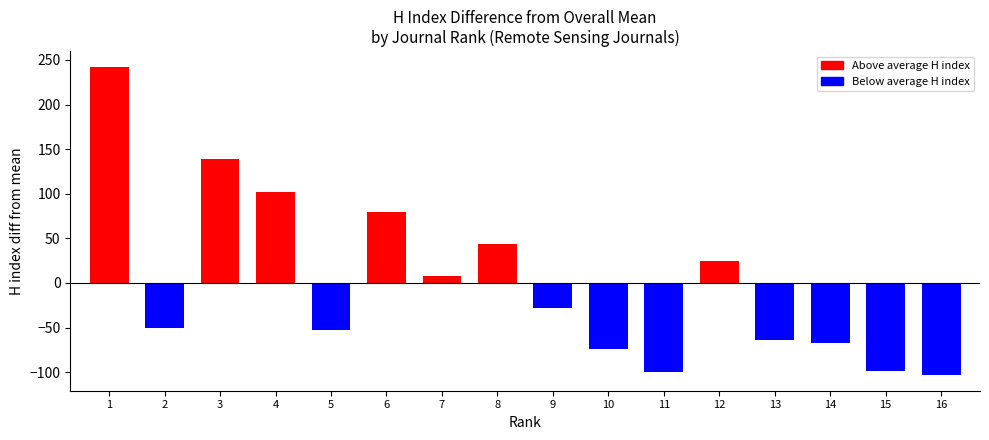

True or false: the data shows 24.5 at 12.

True